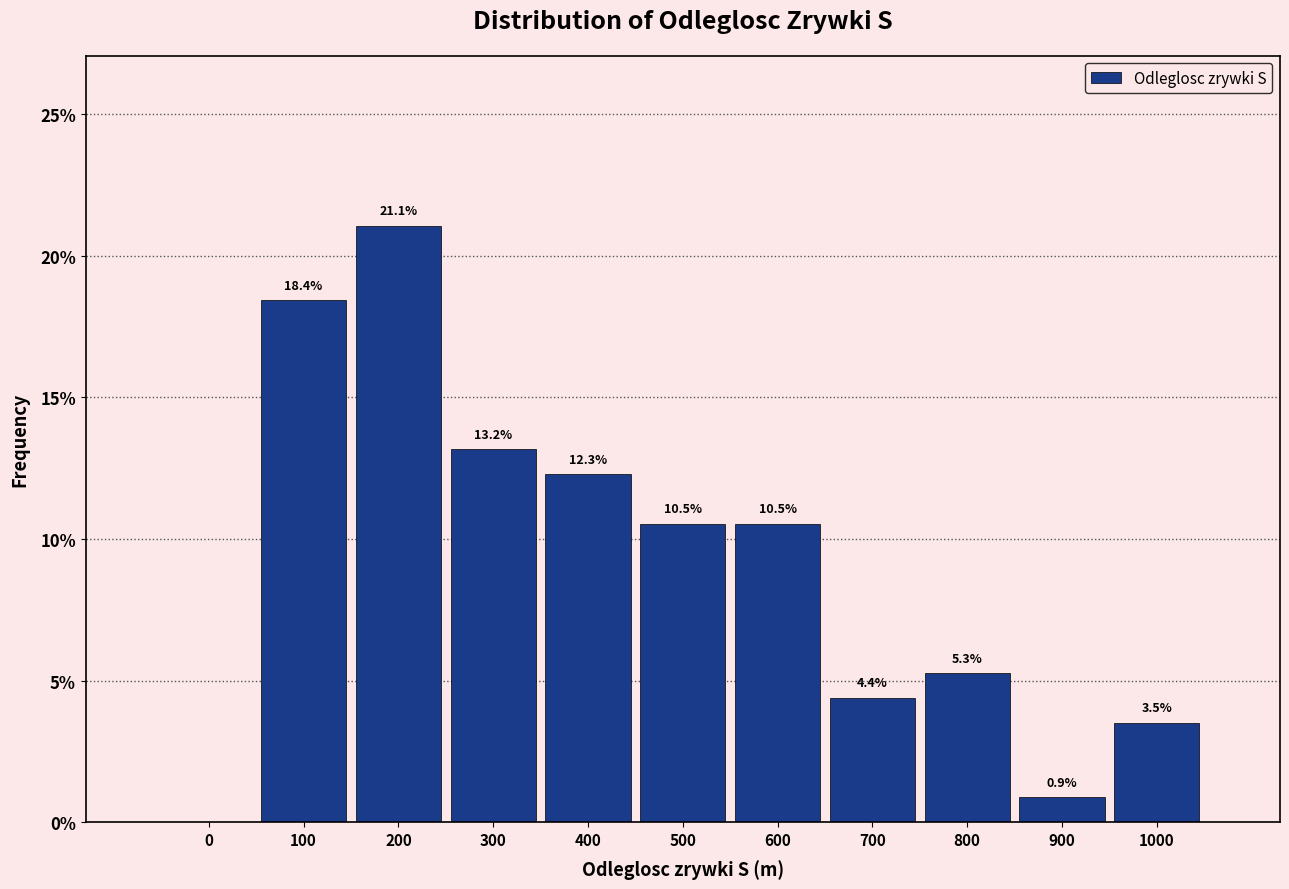

Reading left to right, what are all the values shown in this chart?

0=0.0	100=18.4	200=21.1	300=13.2	400=12.3	500=10.5	600=10.5	700=4.4	800=5.3	900=0.9	1000=3.5